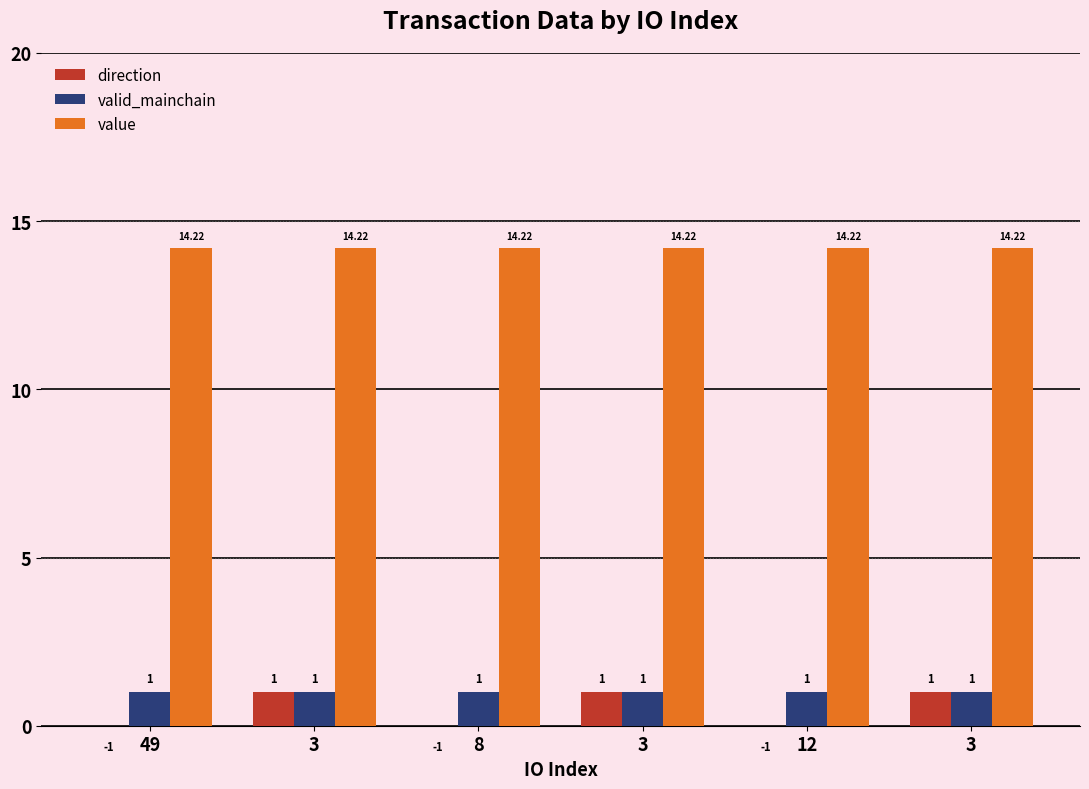

What is the difference between the maximum and second lowest values in the direction series?

2.0